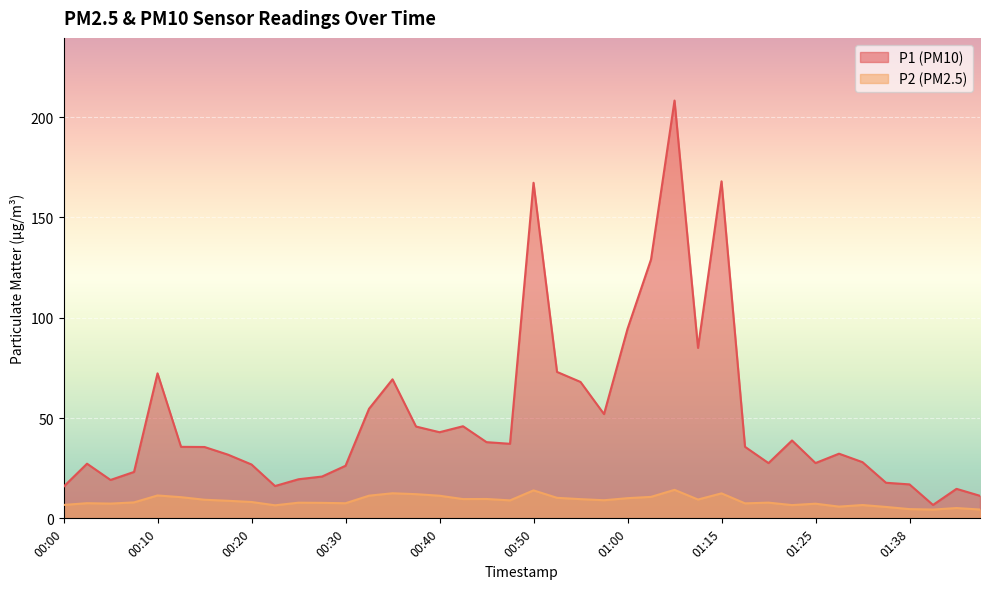

What are all the series names shown in the legend?

P1, P2